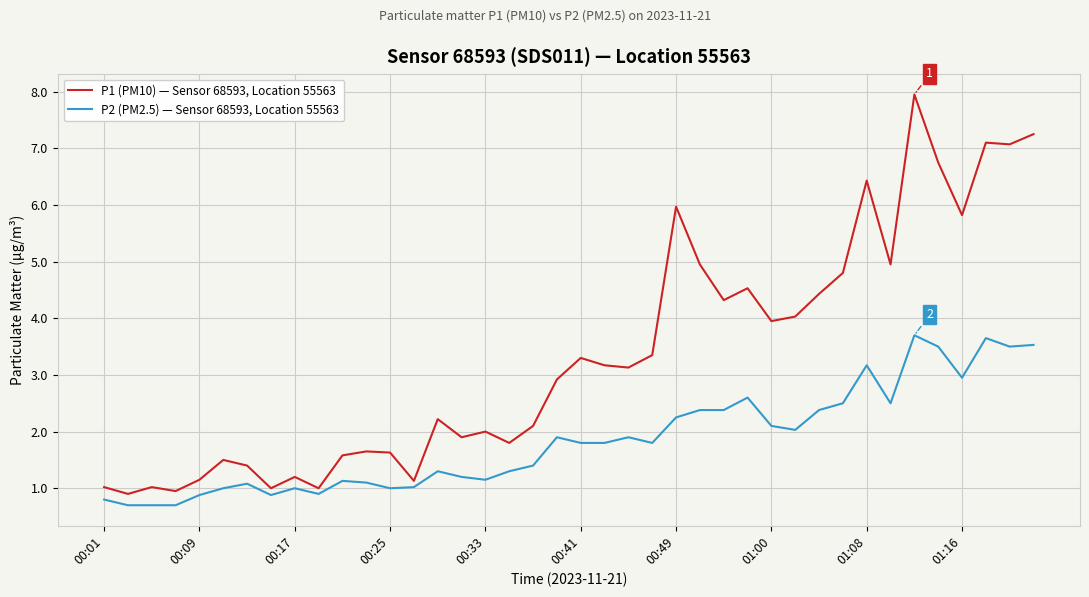

Which series has the largest range (max minus min)?

P1 (PM10) — Sensor 68593, Location 55563